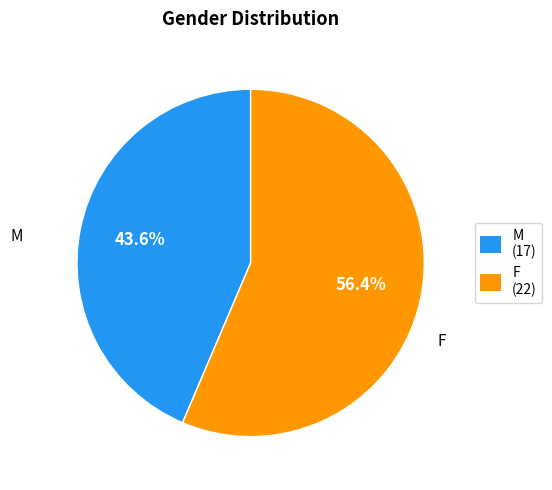

Which category has the smallest portion of the pie?

M